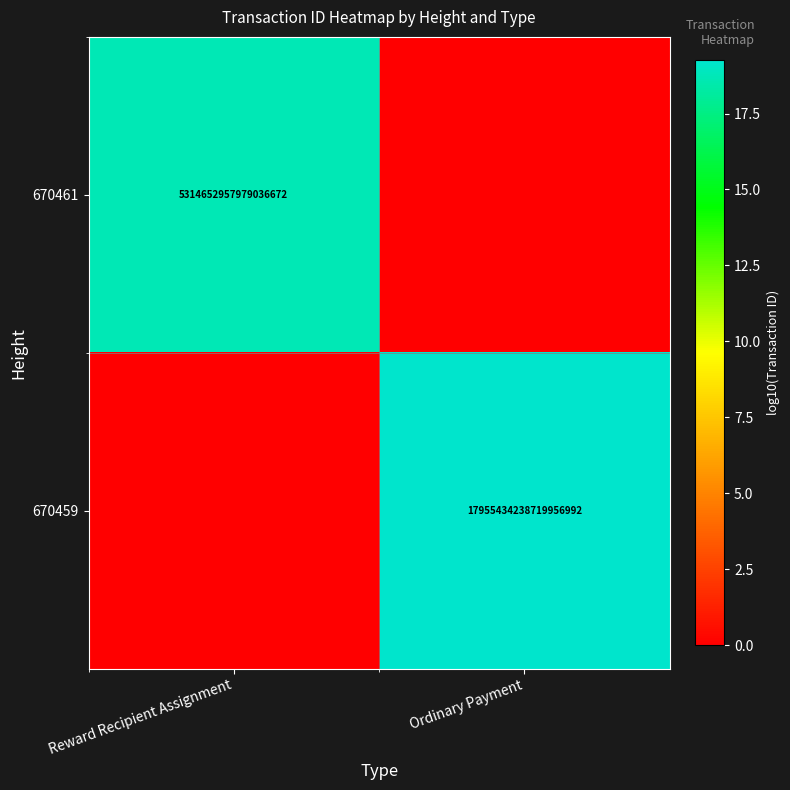

The 670461 series shows 5314652957979036672 at Reward Recipient Assignment. True or false?

True